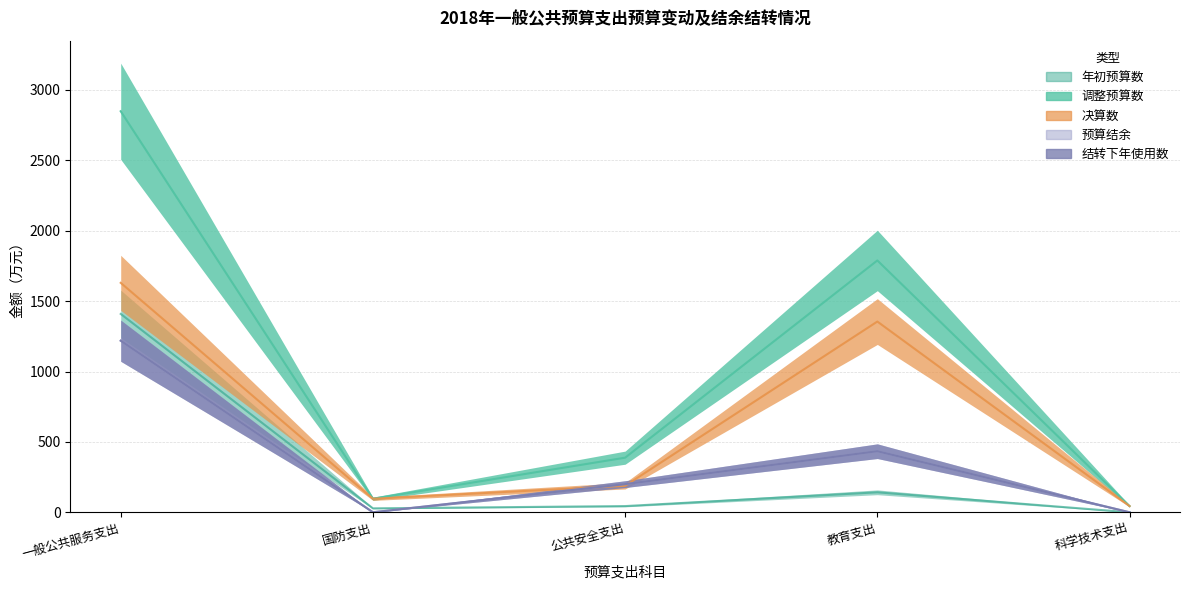

What is the highest value of the 结转下年使用数 series?

1219